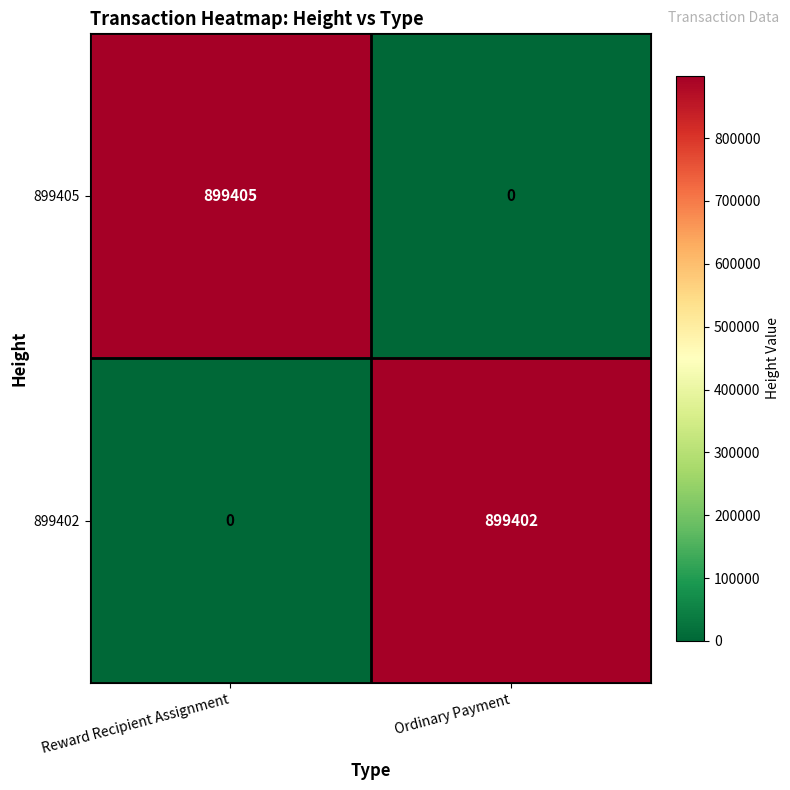

Which series has the widest spread of values?

899405